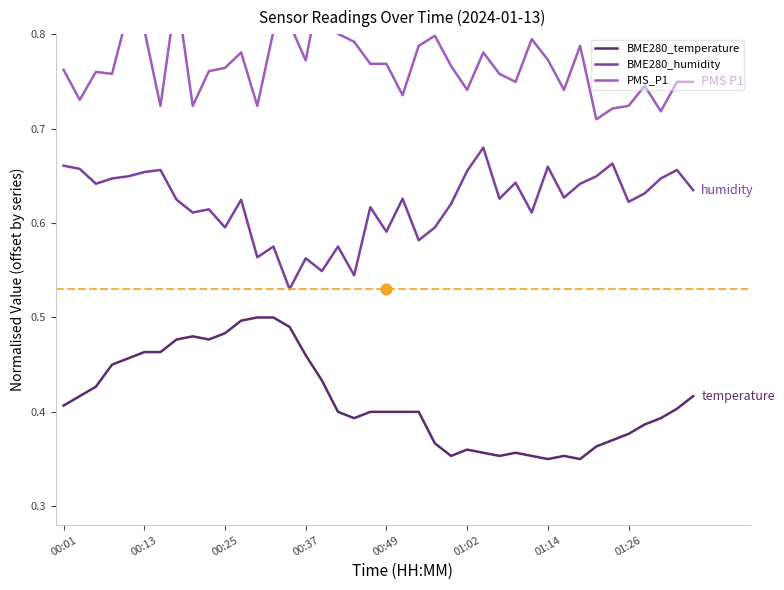

Which series has the largest total across all categories?

PMS_P1